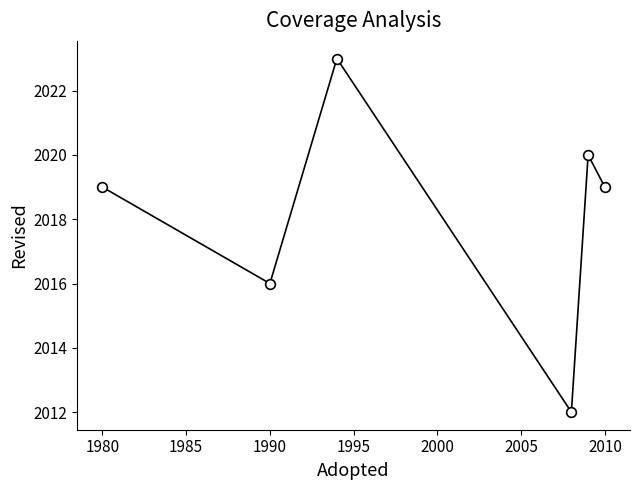

What is the maximum value shown in the chart?

2023